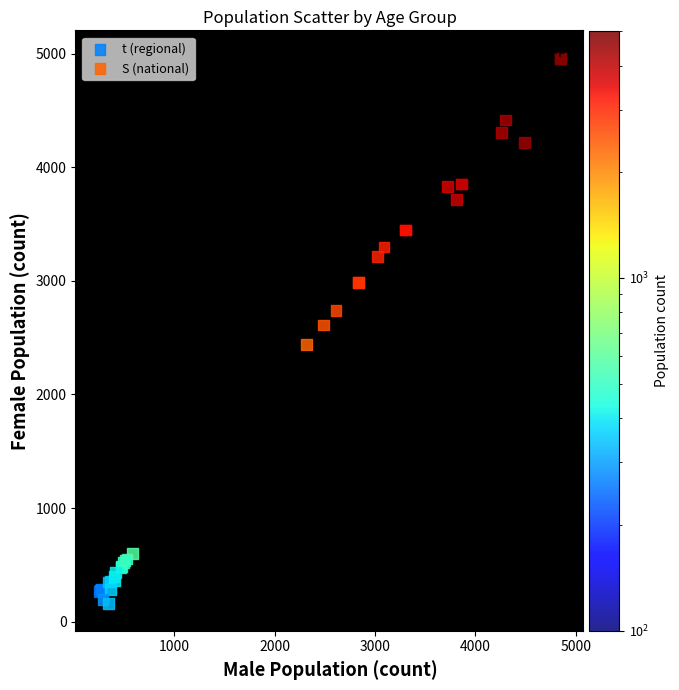

What are all the series names shown in the legend?

t (regional), S (national)